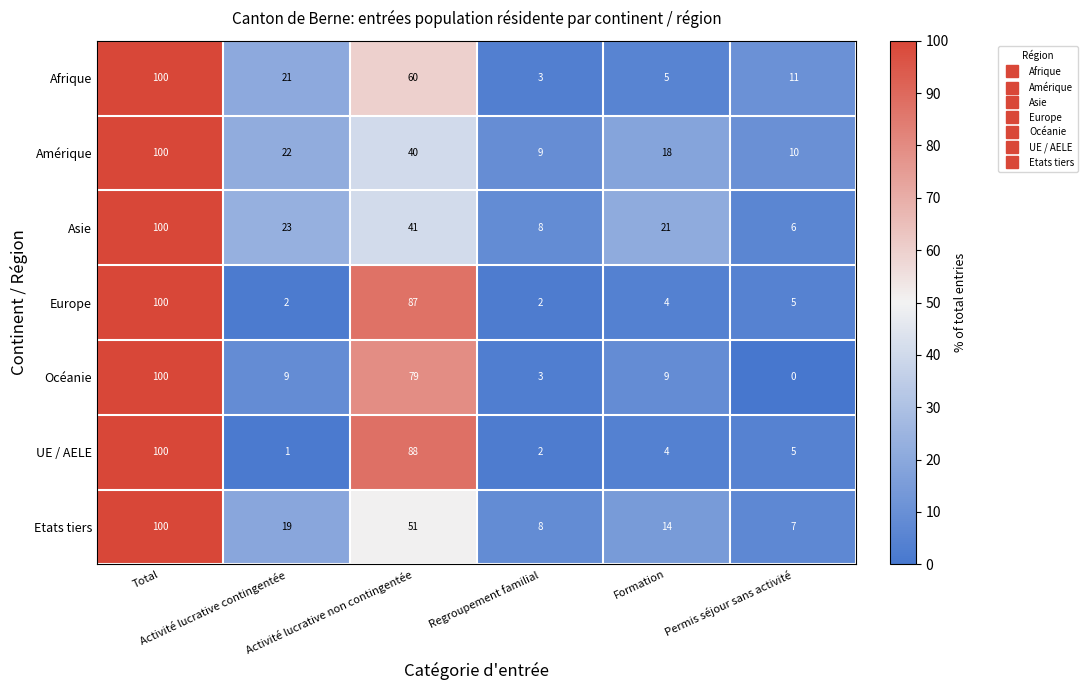

At which category is the sum across all series the highest?

Total